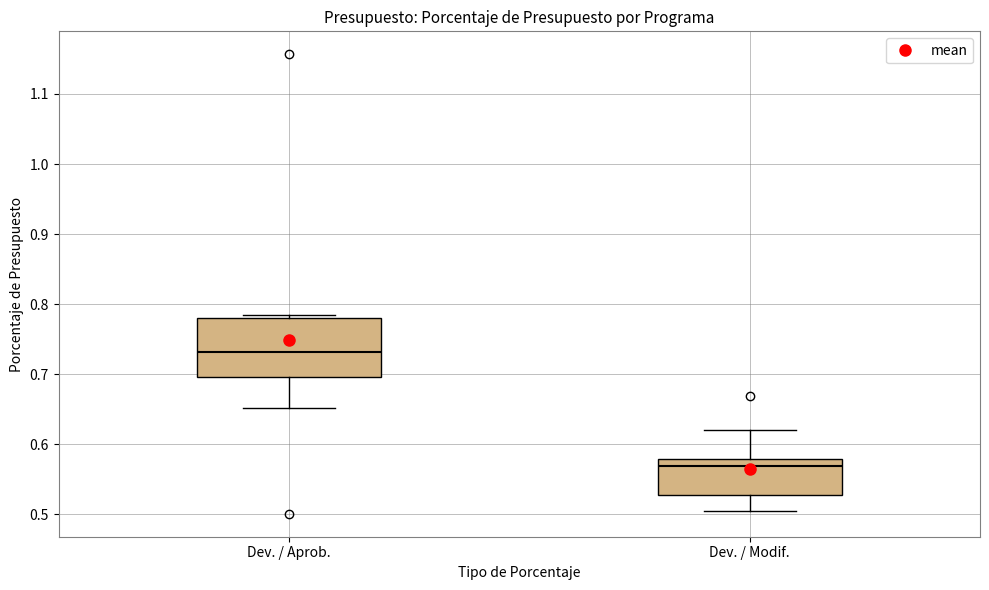

Which box's median line is the highest?

Dev. / Aprob.